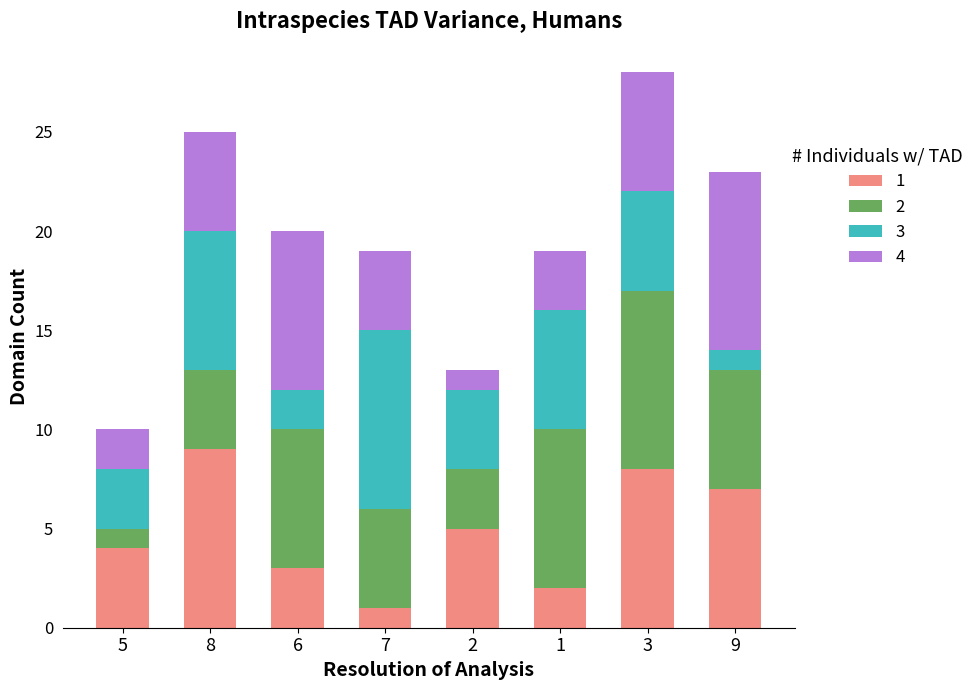

List the labels in order of 1 value, largest first.

8, 3, 9, 2, 5, 6, 1, 7